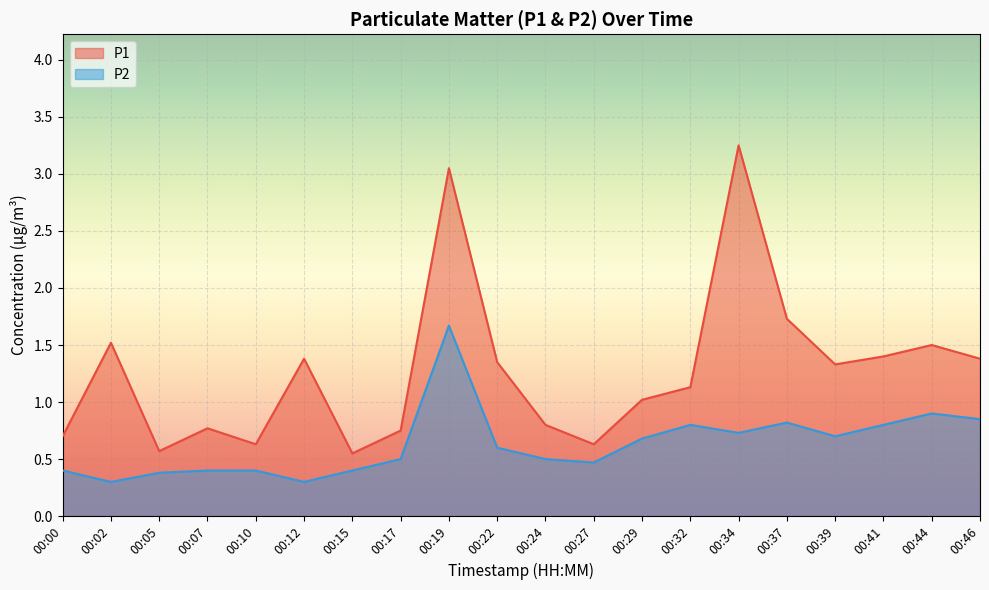

True or false: P2 has more than 1 interior local peaks.

True